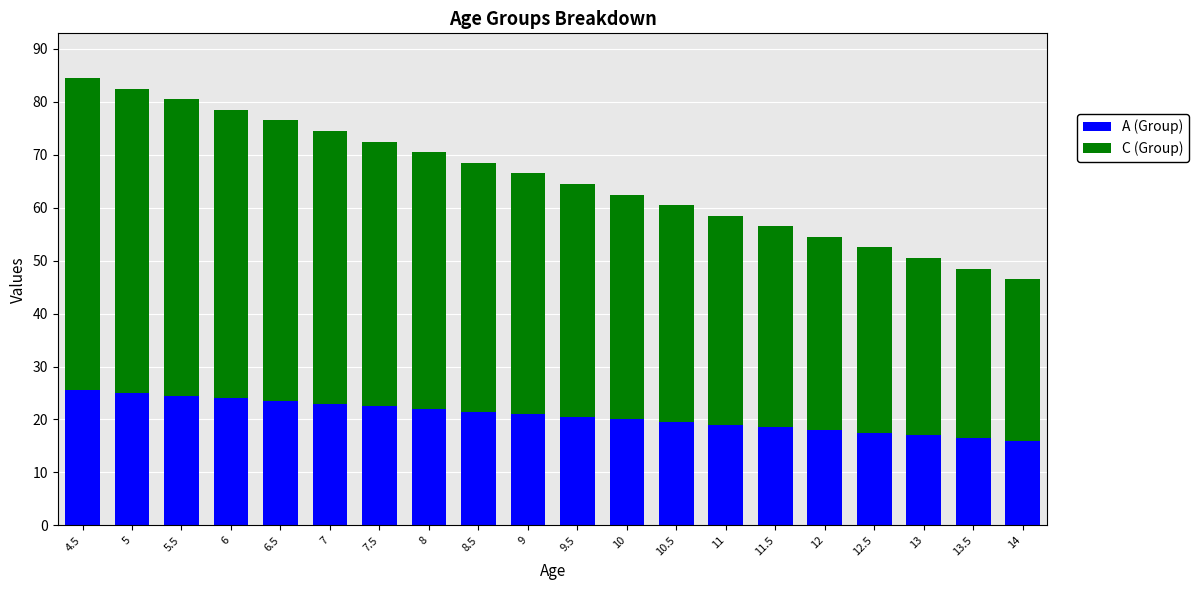

How many bars are there in total?

20